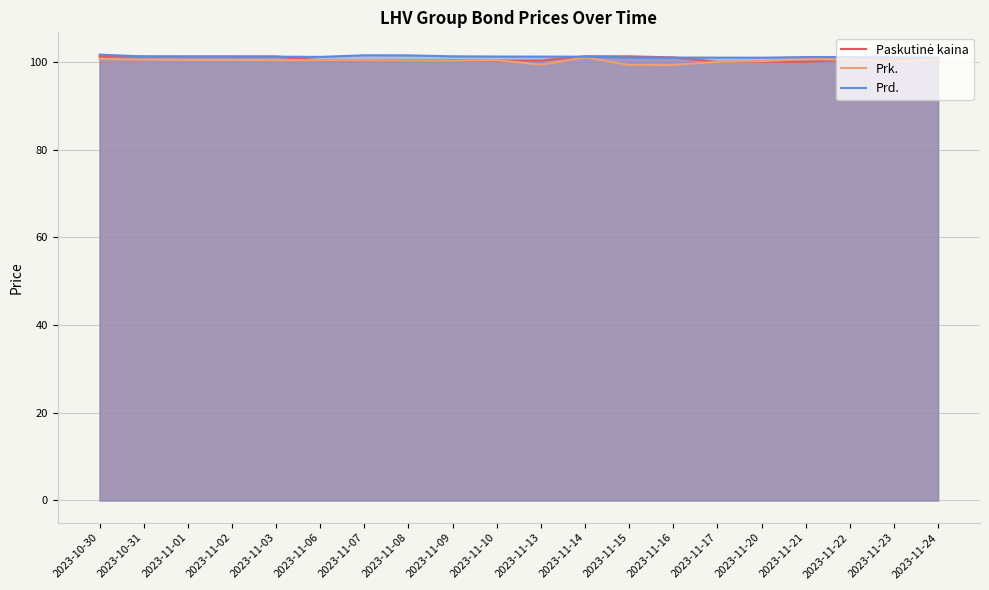

What is the maximum value shown in the chart?

101.6